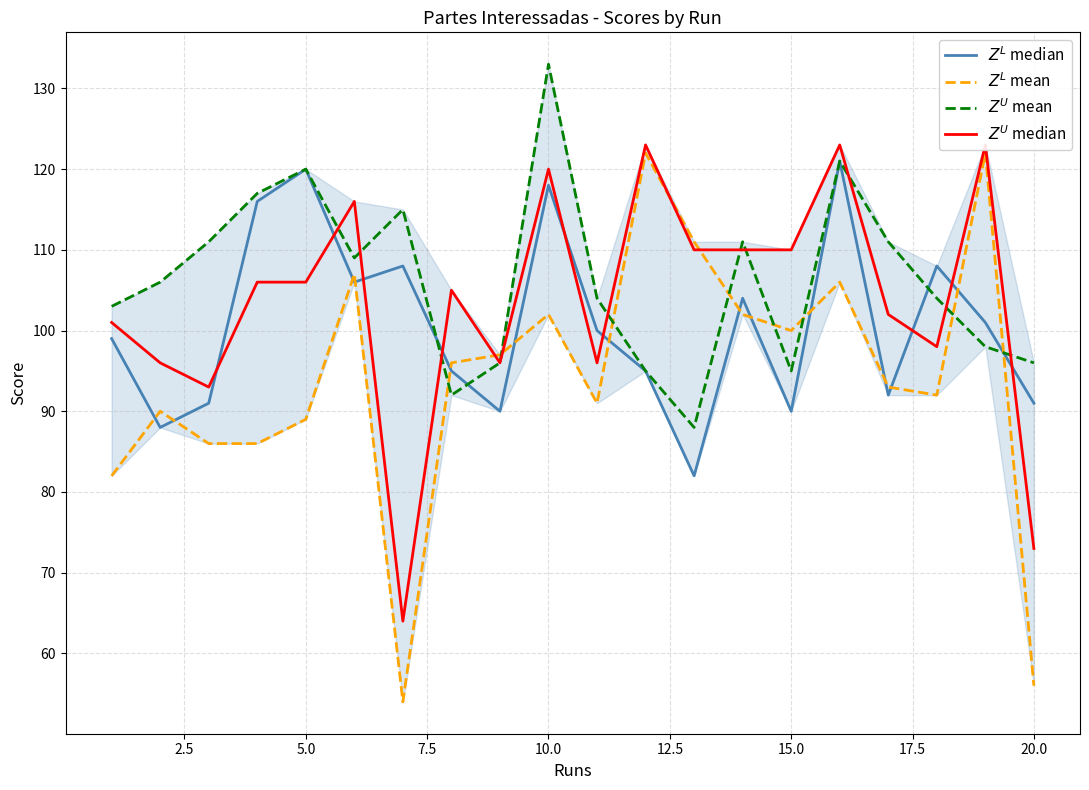

Reading right to left, list all the values displayed in this chart.

$Z^L$ median: 91	101	108	92	121	90	104	82	95	100	118	90	95	108	106	120	116	91	88	99
$Z^L$ mean: 56	122	92	93	106	100	102	111	122	91	102	97	96	54	107	89	86	86	90	82
$Z^U$ mean: 96	98	104	111	121	95	111	88	95	104	133	96	92	115	109	120	117	111	106	103
$Z^U$ median: 73	123	98	102	123	110	110	110	123	96	120	96	105	64	116	106	106	93	96	101